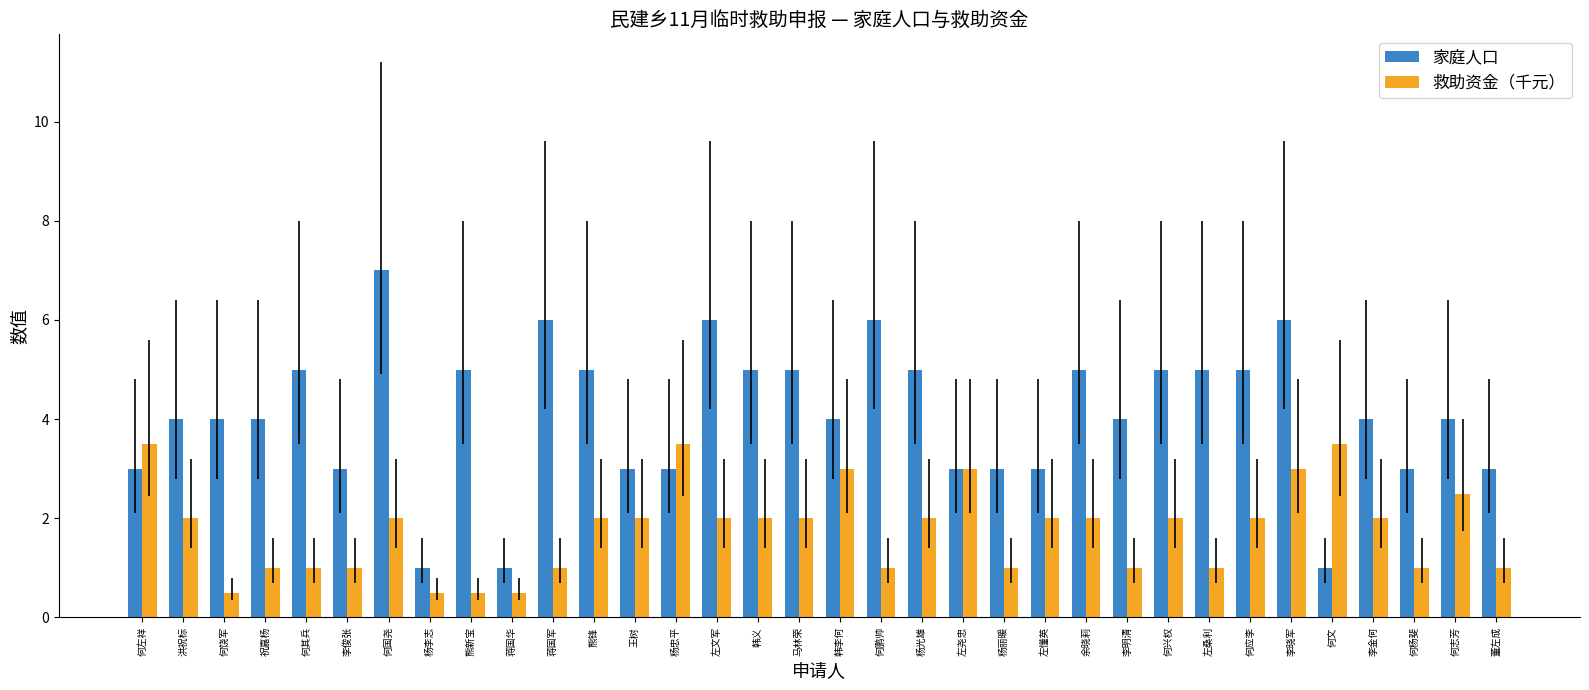

Reading right to left, list all the values displayed in this chart.

家庭人口: 董左成=3.0	何志芳=4.0	何杨斐=3.0	李金何=4.0	何文=1.0	李晓军=6.0	何应李=5.0	左桑利=5.0	何兴权=5.0	李明清=4.0	余晓莉=5.0	左懂英=3.0	杨丽暖=3.0	左尧忠=3.0	杨光雄=5.0	何鹏帅=6.0	韩李何=4.0	马林荣=5.0	韩义=5.0	左文军=6.0	杨忠平=3.0	王树=3.0	熊锋=5.0	蒋国军=6.0	蒋国华=1.0	熊新宝=5.0	杨李志=1.0	何国尧=7.0	李俊张=3.0	何其兵=5.0	祝嘉杨=4.0	何饶军=4.0	洪祝标=4.0	何左祥=3.0
救助资金（千元）: 董左成=1.0	何志芳=2.5	何杨斐=1.0	李金何=2.0	何文=3.5	李晓军=3.0	何应李=2.0	左桑利=1.0	何兴权=2.0	李明清=1.0	余晓莉=2.0	左懂英=2.0	杨丽暖=1.0	左尧忠=3.0	杨光雄=2.0	何鹏帅=1.0	韩李何=3.0	马林荣=2.0	韩义=2.0	左文军=2.0	杨忠平=3.5	王树=2.0	熊锋=2.0	蒋国军=1.0	蒋国华=0.5	熊新宝=0.5	杨李志=0.5	何国尧=2.0	李俊张=1.0	何其兵=1.0	祝嘉杨=1.0	何饶军=0.5	洪祝标=2.0	何左祥=3.5